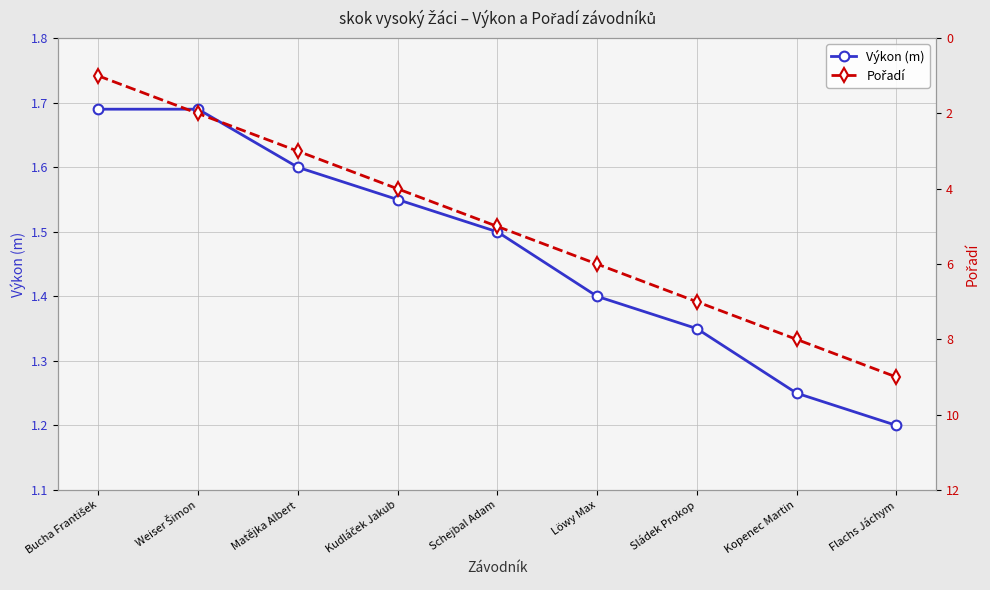

The value of Výkon (m) at Sládek Prokop is 2.3. True or false?

False